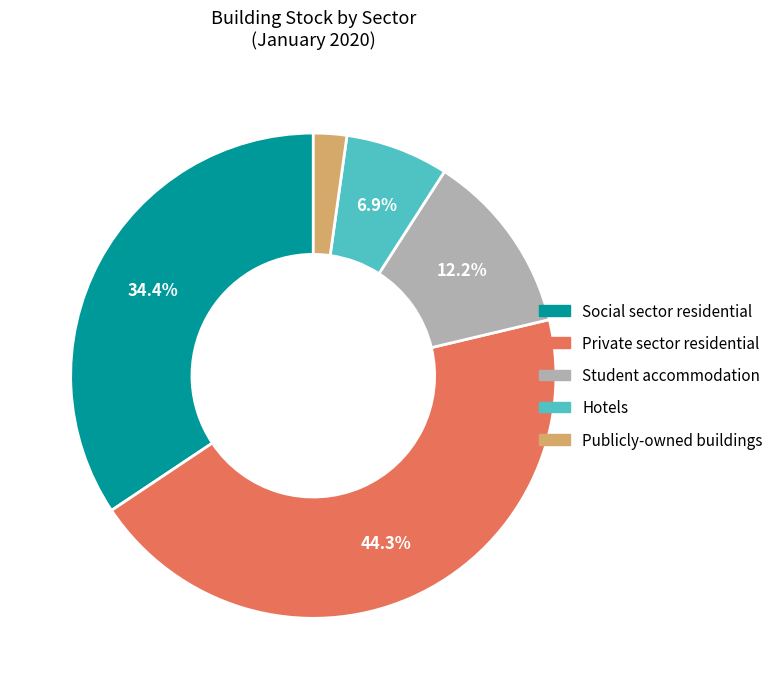

Which has a higher value, Hotels or Social sector residential?

Social sector residential